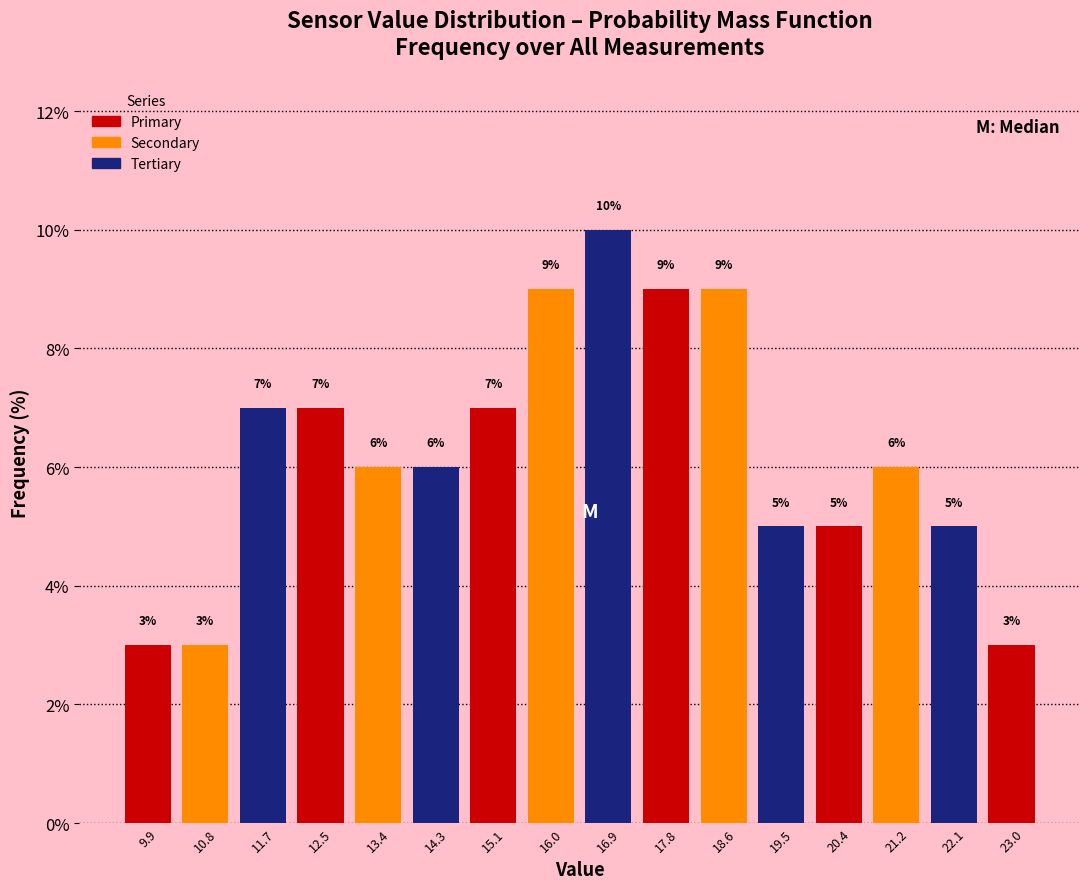

Reading left to right, transcribe this chart: for each bar, give the range it covers on the x-axis and its height. The bar edges are not printed on the chart, so give them approximately, as read against the axis.

9.5 to 10.4: 3
10.4 to 11.2: 3
11.2 to 12.1: 7
12.1 to 13.0: 7
13.0 to 13.8: 6
13.8 to 14.7: 6
14.7 to 15.6: 7
15.6 to 16.5: 9
16.5 to 17.3: 10
17.3 to 18.2: 9
18.2 to 19.1: 9
19.1 to 19.9: 5
19.9 to 20.8: 5
20.8 to 21.7: 6
21.7 to 22.5: 5
22.5 to 23.4: 3